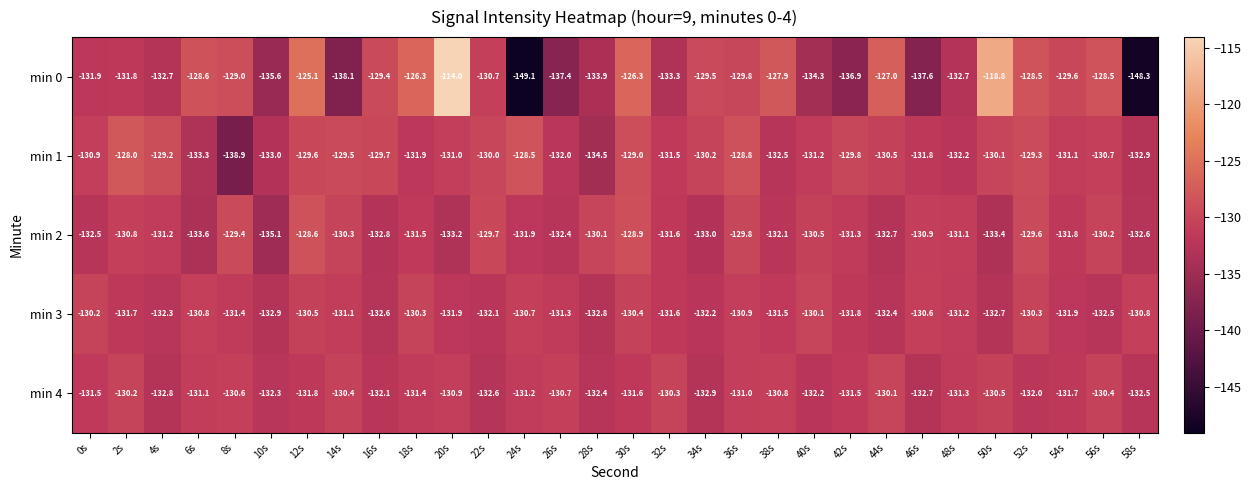

The value of min 3 at 22s is -190.4. True or false?

False